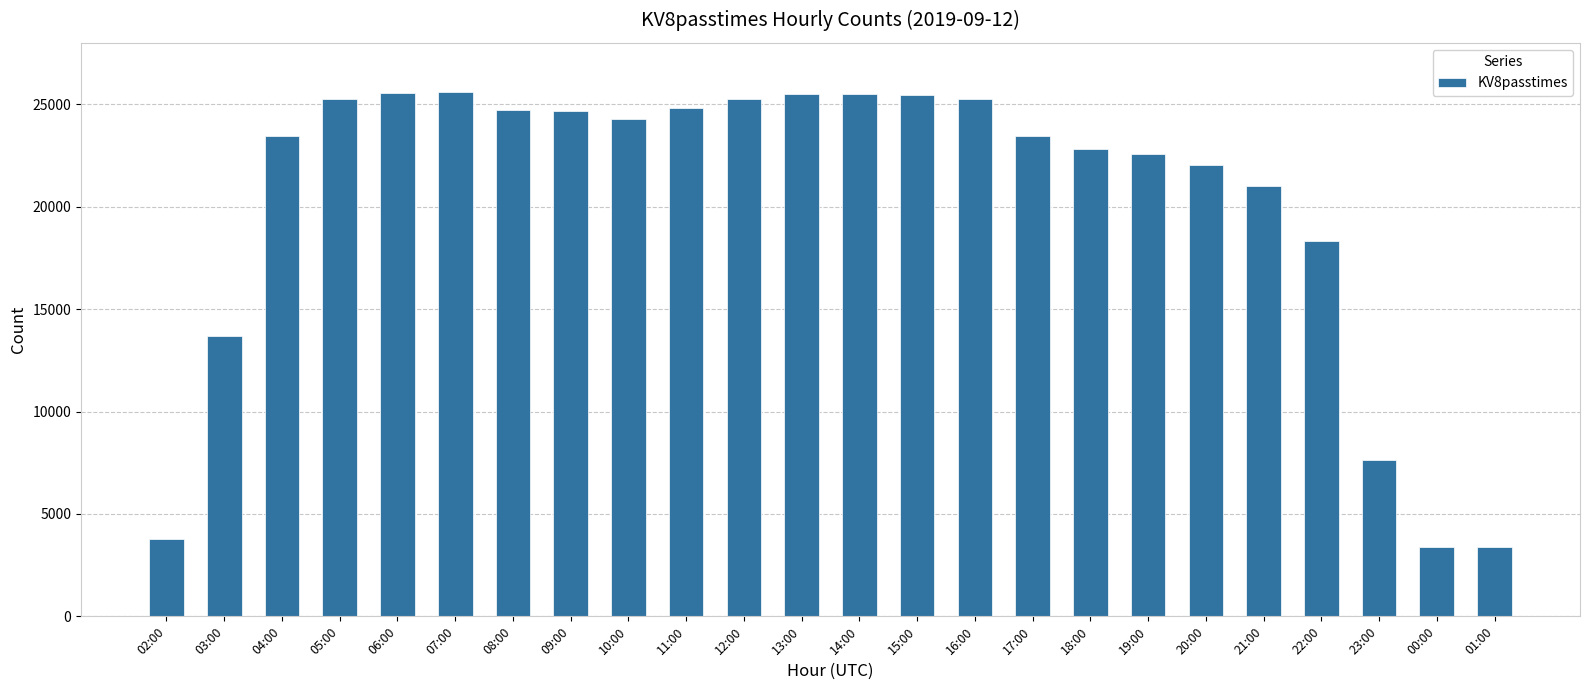

The chart shows a value of 23456 at 17:00. True or false?

True